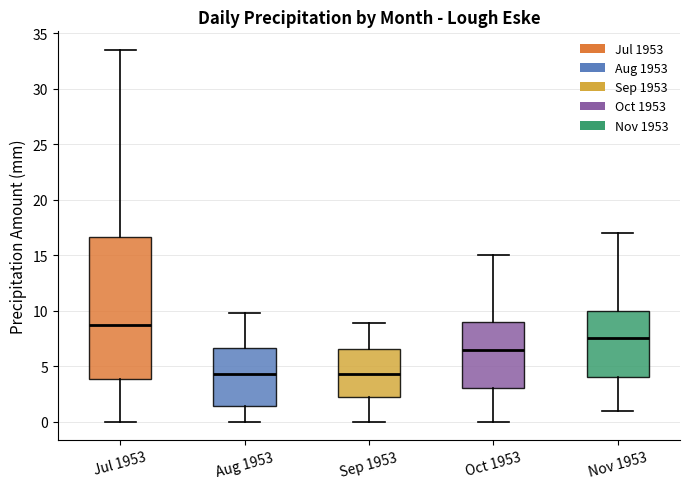

Which box is the tallest, from its lower edge to its upper edge?

Jul 1953